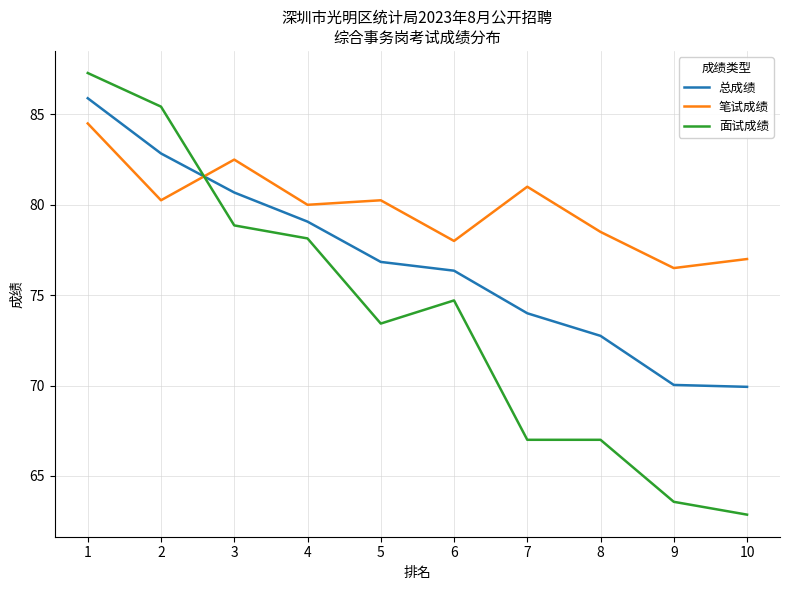

How many times do 面试成绩 and 总成绩 cross each other?

1